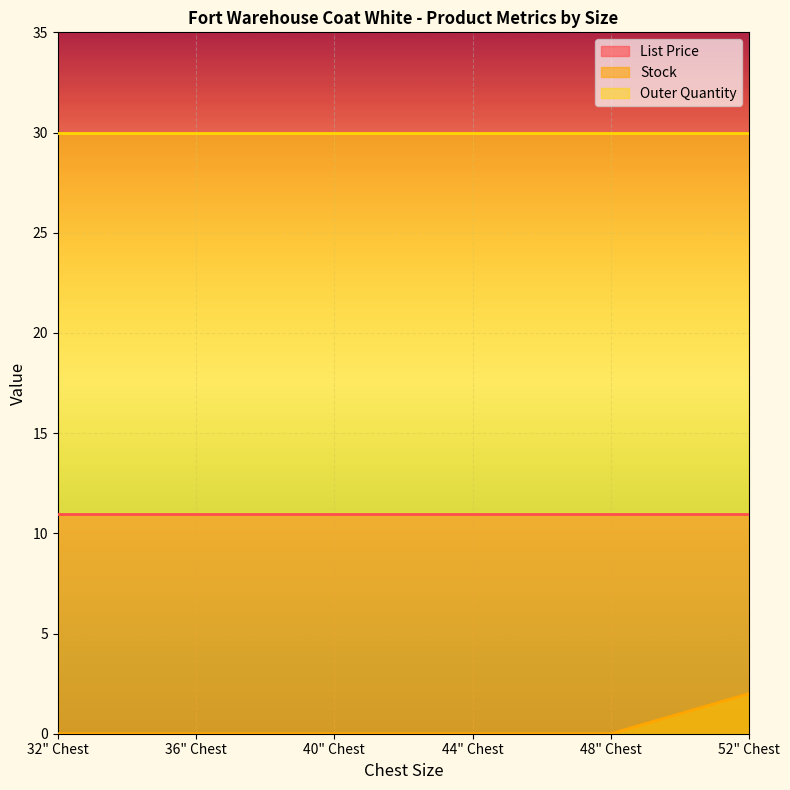

Which series has the widest spread of values?

Stock